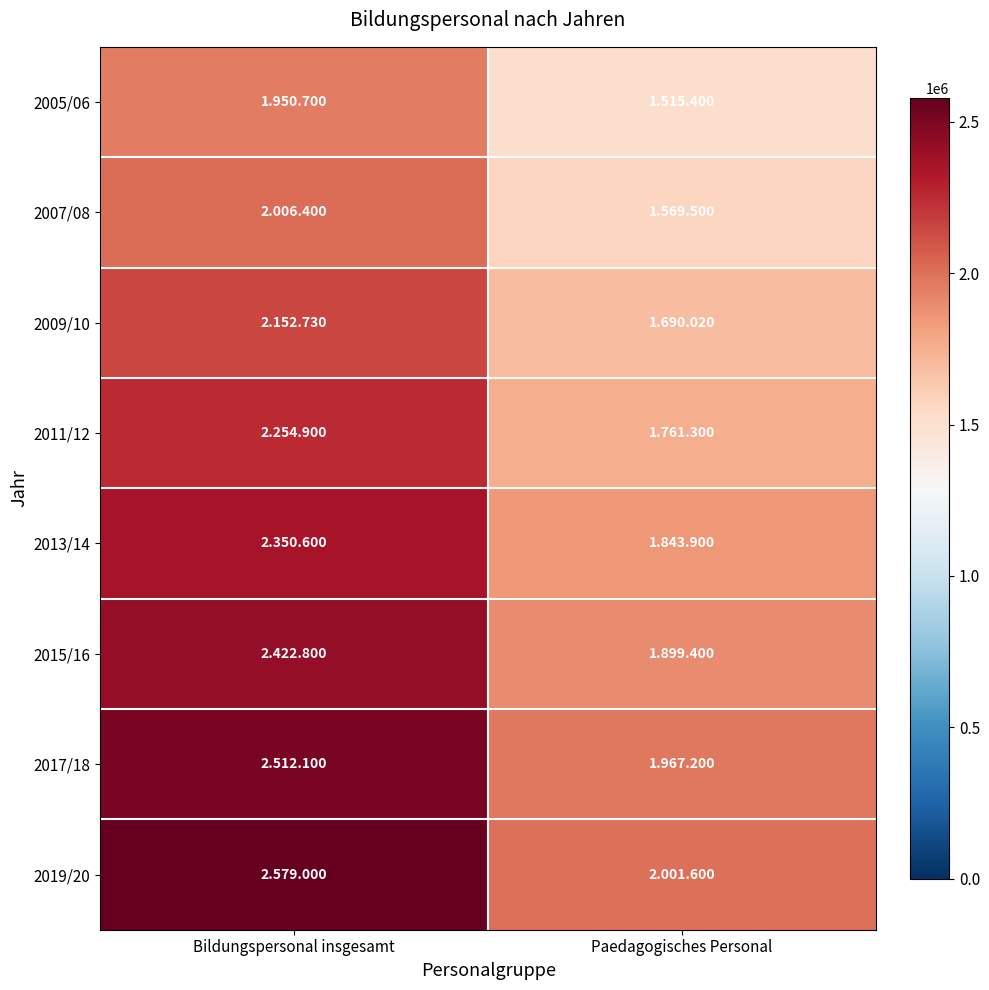

List the series in order of their peak value, lowest first.

2005/06, 2007/08, 2009/10, 2011/12, 2013/14, 2015/16, 2017/18, 2019/20